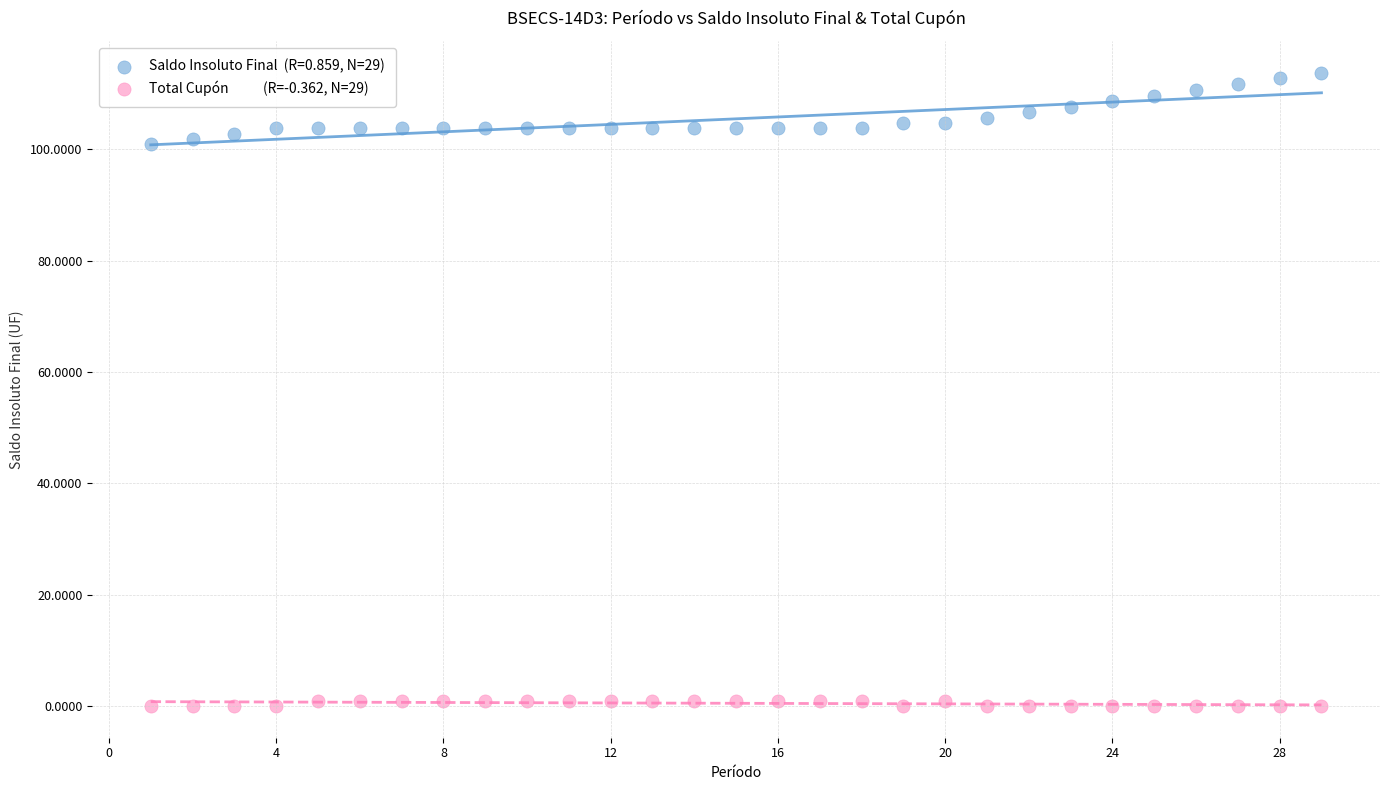

Across all data points, what is the range of X values (max minus min)?

28.0